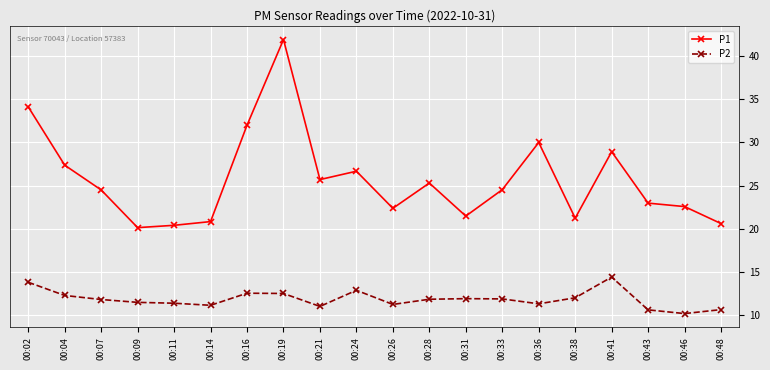

At how many categories does at least one series exceed 31?

3